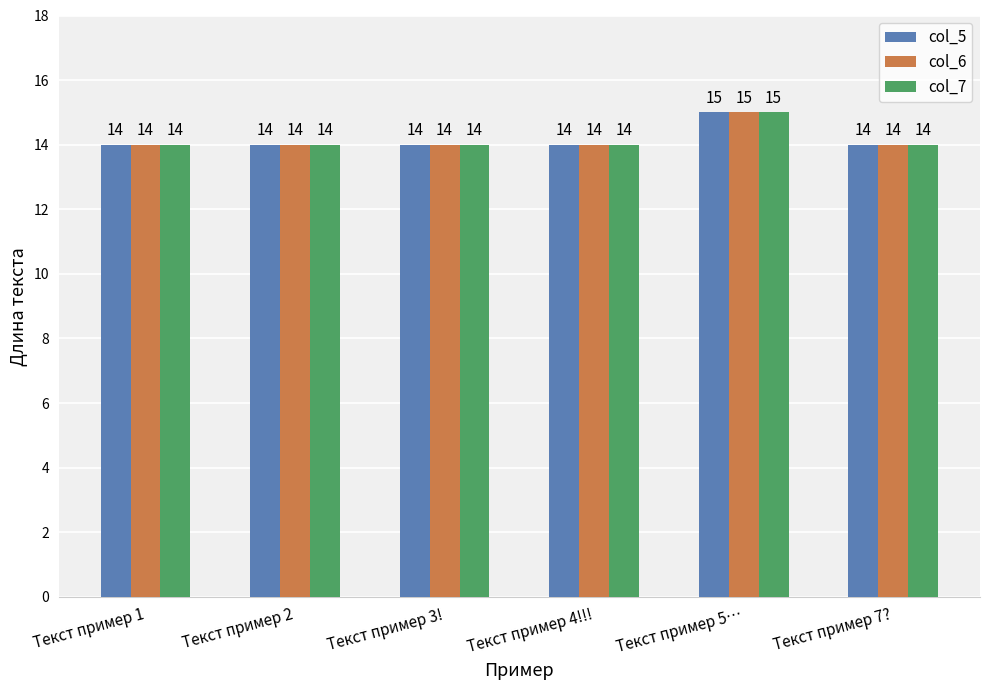

True or false: col_7 has a value of 14 at Текст пример 1.

True